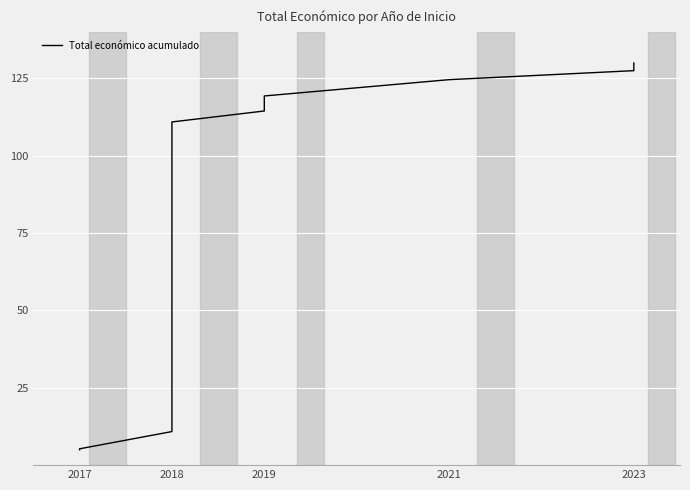

The value at 2018 is 18.9. True or false?

False